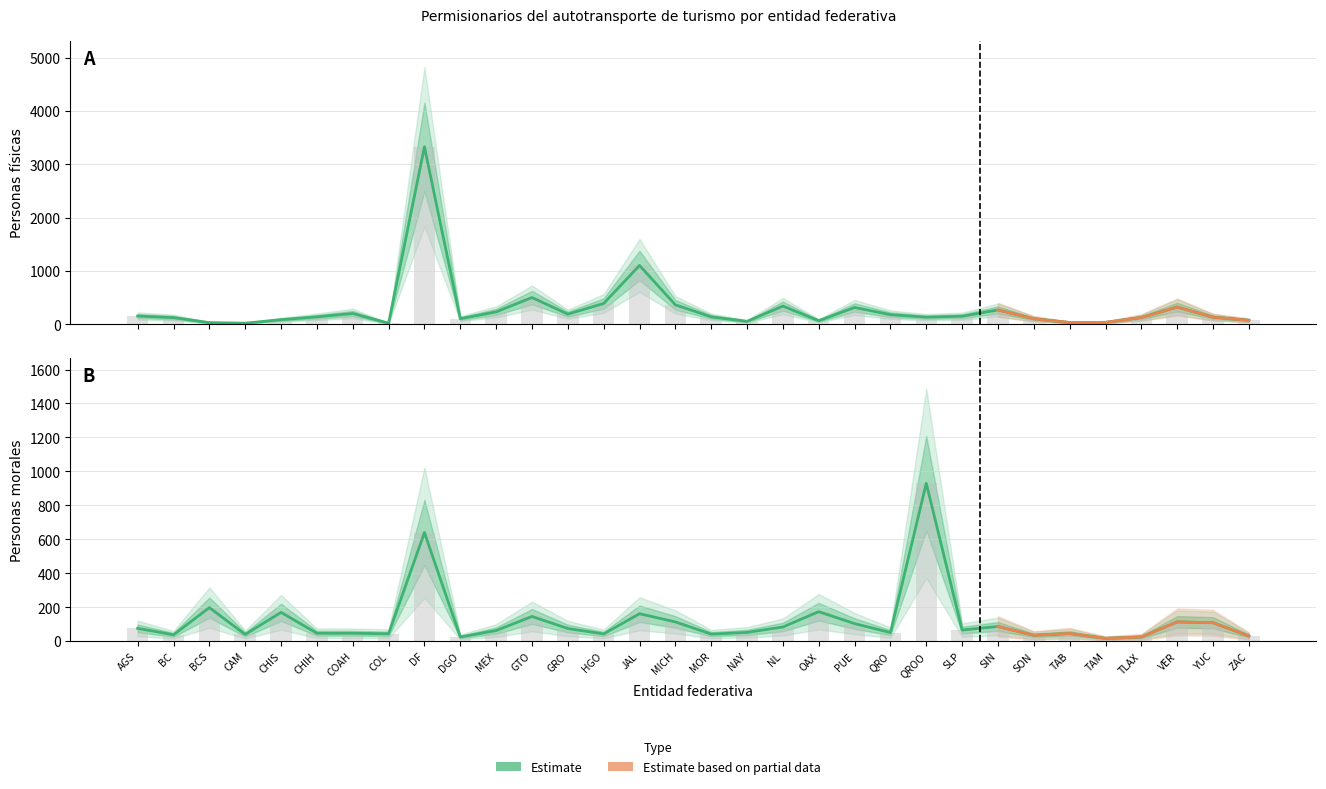

What is the value of the Personas morales bar at the 7th from the left?

47